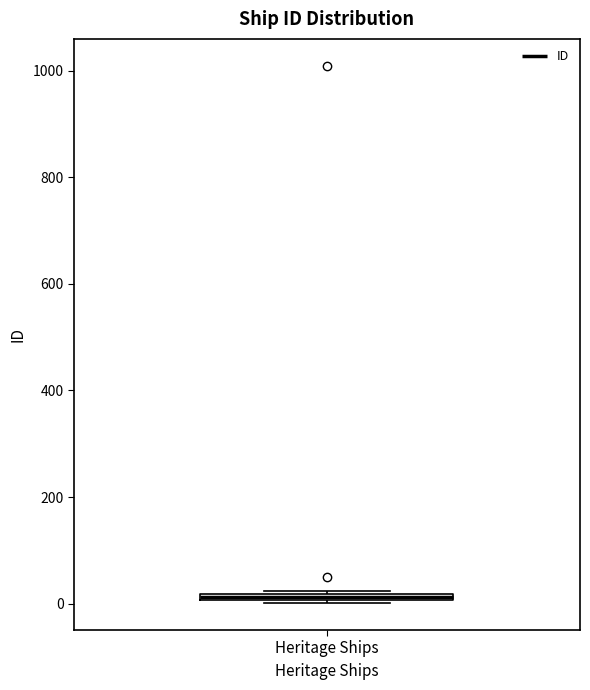

Where is the upper edge of the box for Heritage Ships on the y-axis? The values are not printed on the chart, so give them approximately, as read against the axis.

20